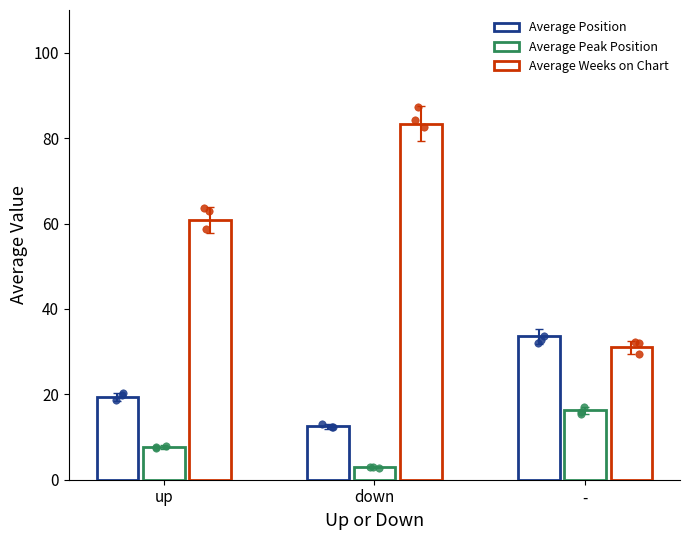

Which series contains the lowest Y value?

Average Peak Position